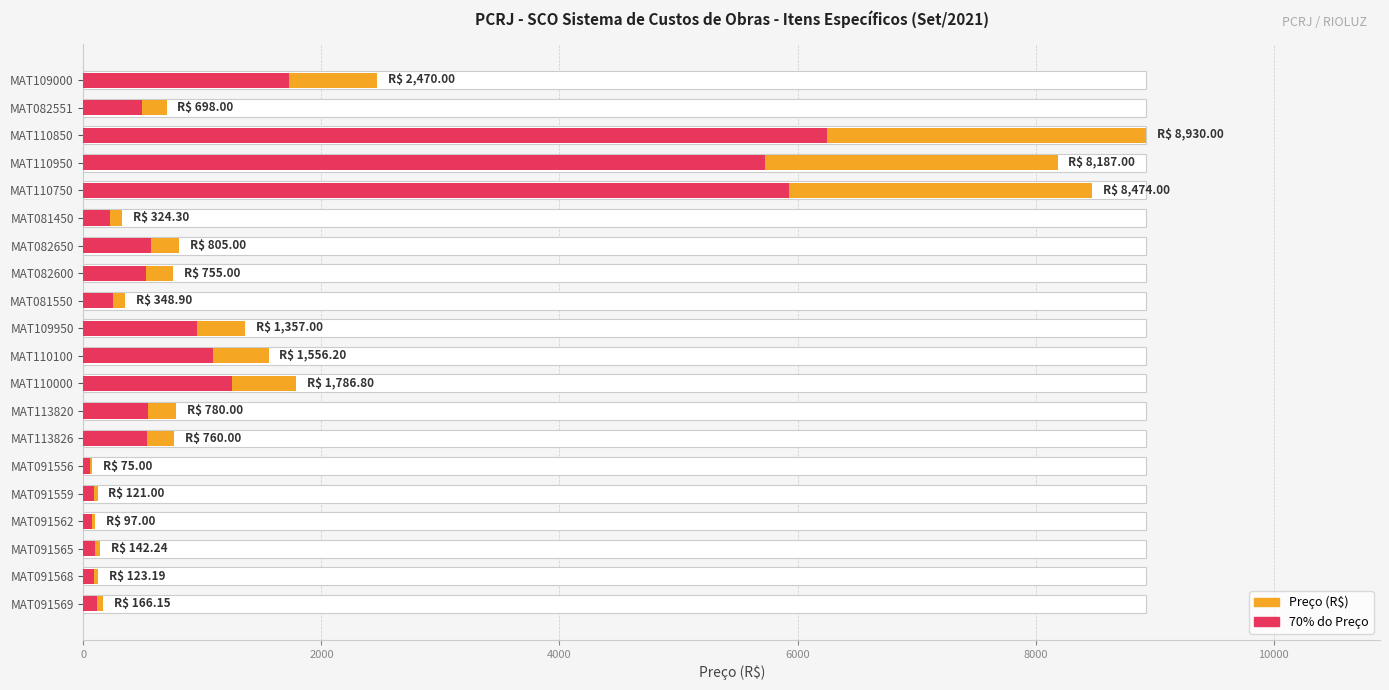

What is the spread (max minus min) of values at MAT110950?

2456.1